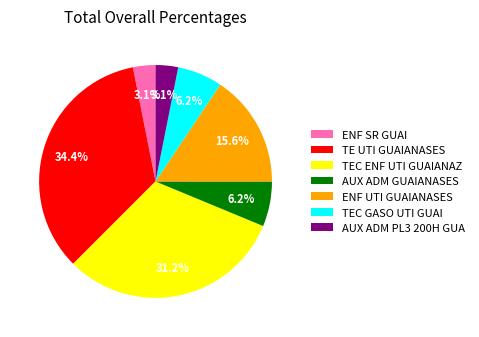

Is the sum of AUX ADM GUAIANASES and ENF UTI GUAIANASES greater than half?

No